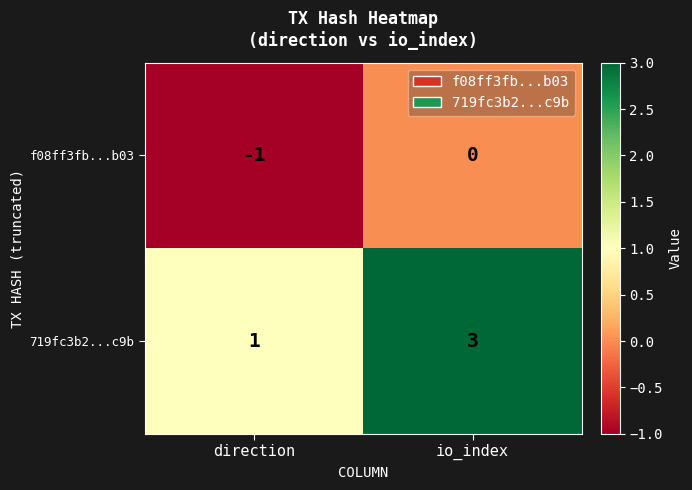

What is the sum of the 719fc3b2...c9b values at direction and io_index?

4